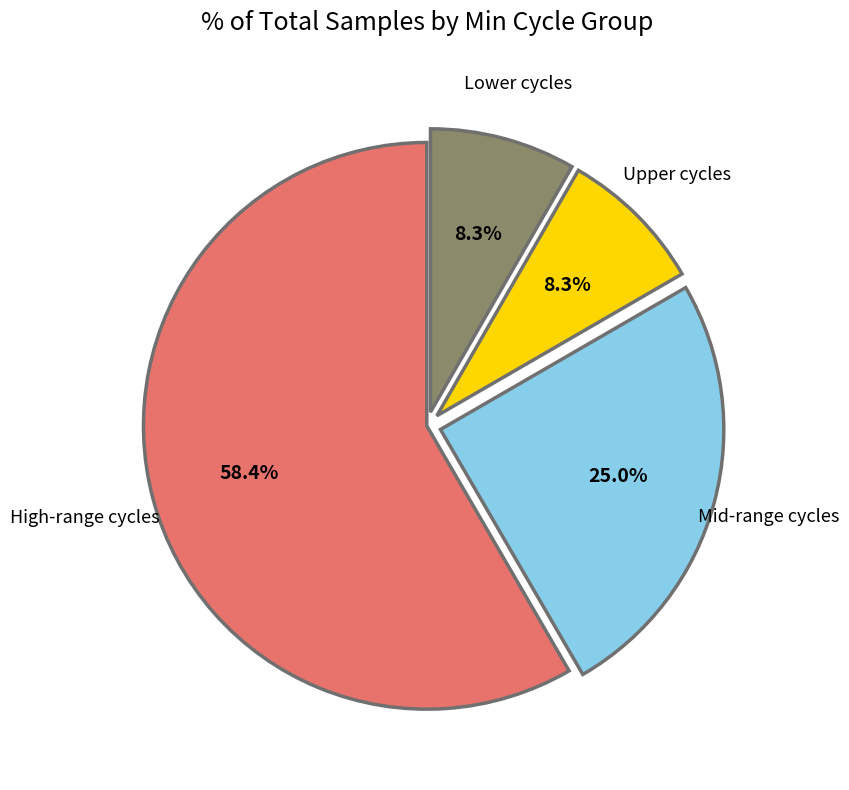

How many slices are in this pie chart?

4